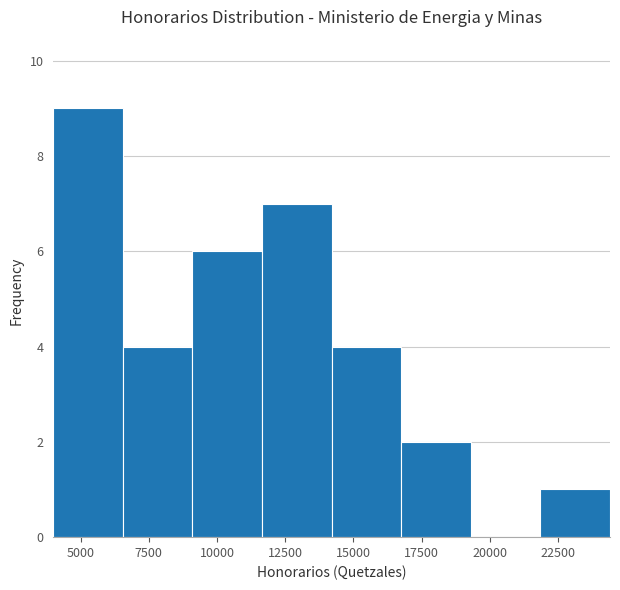

What is the height of the bar covering 14200 to 16750 on the x-axis? Neither the bar edges nor the heights are printed on the chart, so give them approximately, as read against the axes.

4